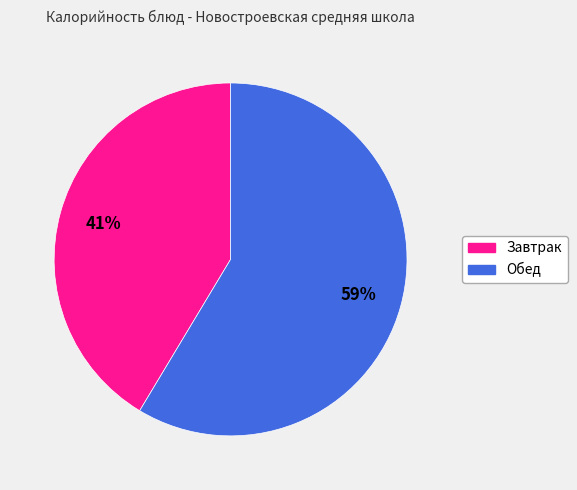

Does any single category account for the majority?

Yes